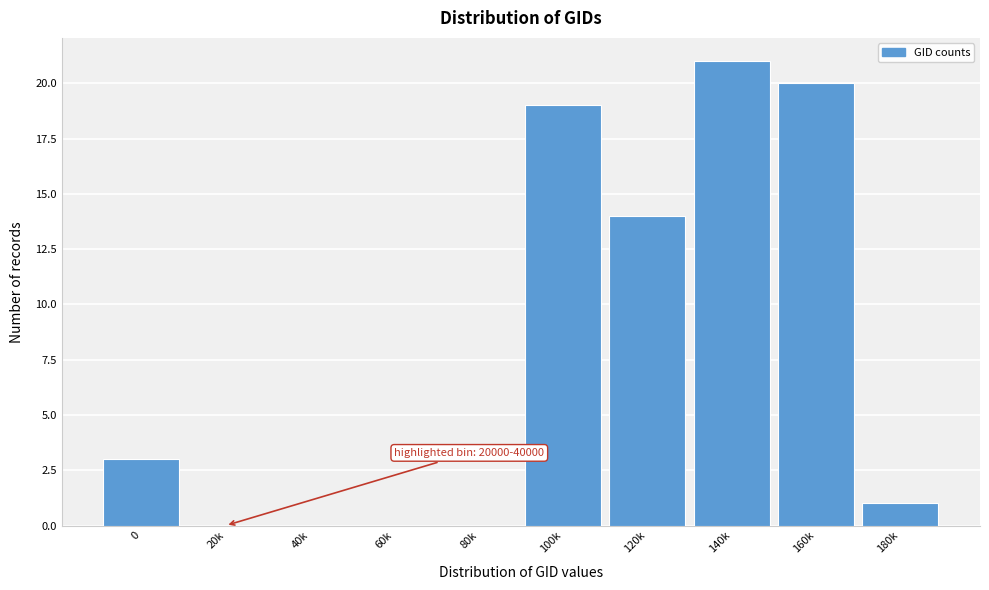

Reading right to left, transcribe all the data shown in this chart.

180k=1	160k=20	140k=21	120k=14	100k=19	80k=0	60k=0	40k=0	20k=0	0=3